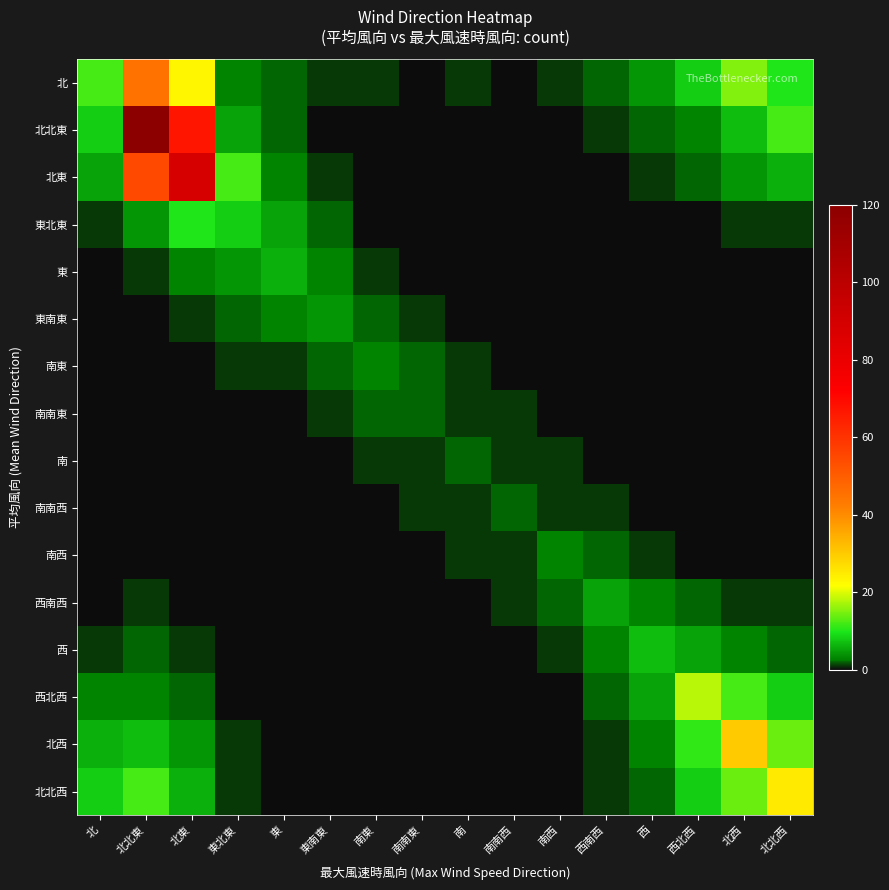

Reading left to right, transcribe all the data shown in this chart.

北: 北=12	北北東=45	北東=23	東北東=3	東=2	東南東=1	南東=1	南南東=0	南=1	南南西=0	南西=1	西南西=2	西=4	西北西=8	北西=15	北北西=10
北北東: 北=8	北北東=120	北東=67	東北東=5	東=2	東南東=0	南東=0	南南東=0	南=0	南南西=0	南西=0	西南西=1	西=2	西北西=3	北西=7	北北西=12
北東: 北=5	北北東=55	北東=89	東北東=12	東=3	東南東=1	南東=0	南南東=0	南=0	南南西=0	南西=0	西南西=0	西=1	西北西=2	北西=4	北北西=6
東北東: 北=1	北北東=4	北東=10	東北東=8	東=5	東南東=2	南東=0	南南東=0	南=0	南南西=0	南西=0	西南西=0	西=0	西北西=0	北西=1	北北西=1
東: 北=0	北北東=1	北東=3	東北東=4	東=6	東南東=3	南東=1	南南東=0	南=0	南南西=0	南西=0	西南西=0	西=0	西北西=0	北西=0	北北西=0
東南東: 北=0	北北東=0	北東=1	東北東=2	東=3	東南東=4	南東=2	南南東=1	南=0	南南西=0	南西=0	西南西=0	西=0	西北西=0	北西=0	北北西=0
南東: 北=0	北北東=0	北東=0	東北東=1	東=1	東南東=2	南東=3	南南東=2	南=1	南南西=0	南西=0	西南西=0	西=0	西北西=0	北西=0	北北西=0
南南東: 北=0	北北東=0	北東=0	東北東=0	東=0	東南東=1	南東=2	南南東=2	南=1	南南西=1	南西=0	西南西=0	西=0	西北西=0	北西=0	北北西=0
南: 北=0	北北東=0	北東=0	東北東=0	東=0	東南東=0	南東=1	南南東=1	南=2	南南西=1	南西=1	西南西=0	西=0	西北西=0	北西=0	北北西=0
南南西: 北=0	北北東=0	北東=0	東北東=0	東=0	東南東=0	南東=0	南南東=1	南=1	南南西=2	南西=1	西南西=1	西=0	西北西=0	北西=0	北北西=0
南西: 北=0	北北東=0	北東=0	東北東=0	東=0	東南東=0	南東=0	南南東=0	南=1	南南西=1	南西=3	西南西=2	西=1	西北西=0	北西=0	北北西=0
西南西: 北=0	北北東=1	北東=0	東北東=0	東=0	東南東=0	南東=0	南南東=0	南=0	南南西=1	南西=2	西南西=5	西=3	西北西=2	北西=1	北北西=1
西: 北=1	北北東=2	北東=1	東北東=0	東=0	東南東=0	南東=0	南南東=0	南=0	南南西=0	南西=1	西南西=3	西=7	西北西=5	北西=3	北北西=2
西北西: 北=3	北北東=3	北東=2	東北東=0	東=0	東南東=0	南東=0	南南東=0	南=0	南南西=0	南西=0	西南西=2	西=5	西北西=18	北西=12	北北西=8
北西: 北=6	北北東=7	北東=4	東北東=1	東=0	東南東=0	南東=0	南南東=0	南=0	南南西=0	南西=0	西南西=1	西=3	西北西=11	北西=30	北北西=14
北北西: 北=8	北北東=12	北東=6	東北東=1	東=0	東南東=0	南東=0	南南東=0	南=0	南南西=0	南西=0	西南西=1	西=2	西北西=8	北西=14	北北西=25